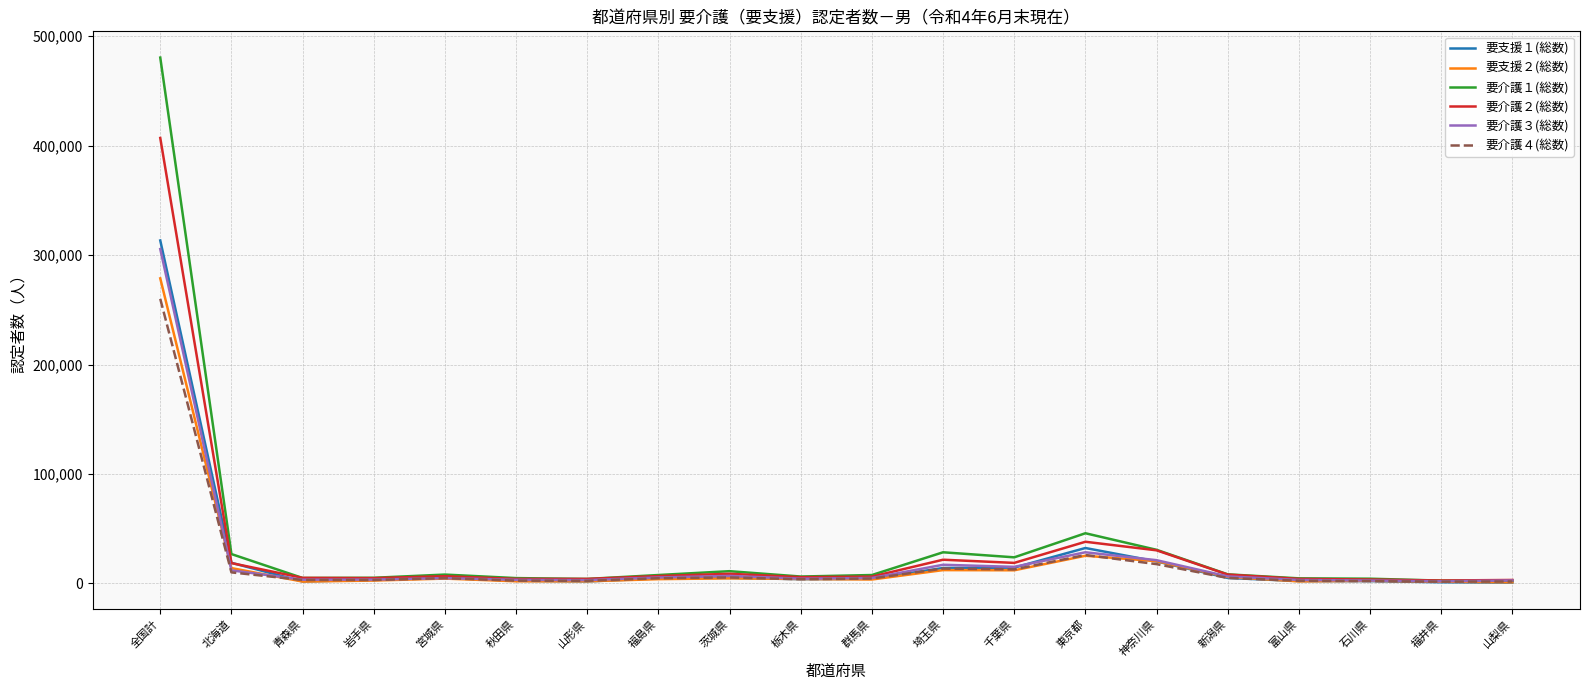

What is the spread (max minus min) of values at 岩手県?

2538